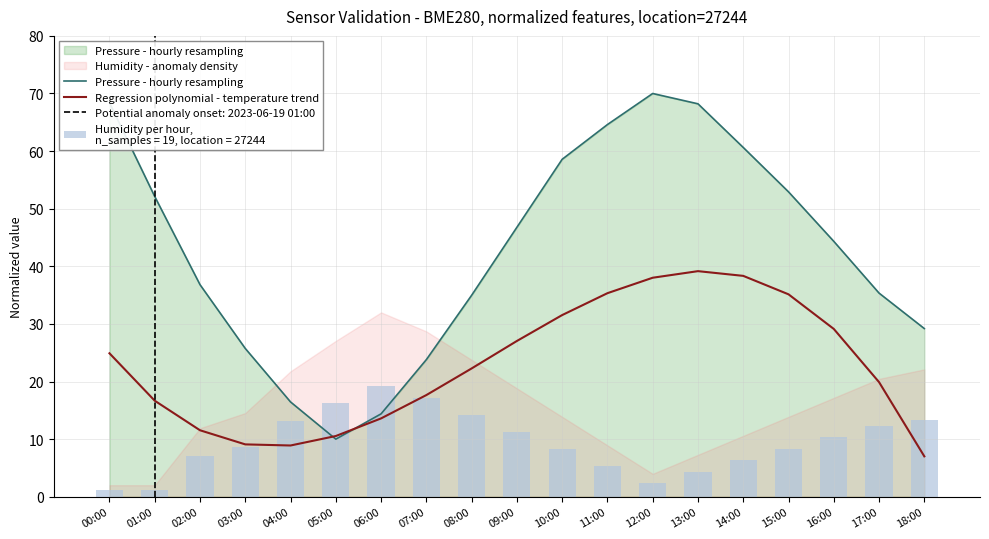

Where is Regression polynomial - temperature trend nearest to the value 23?

08:00